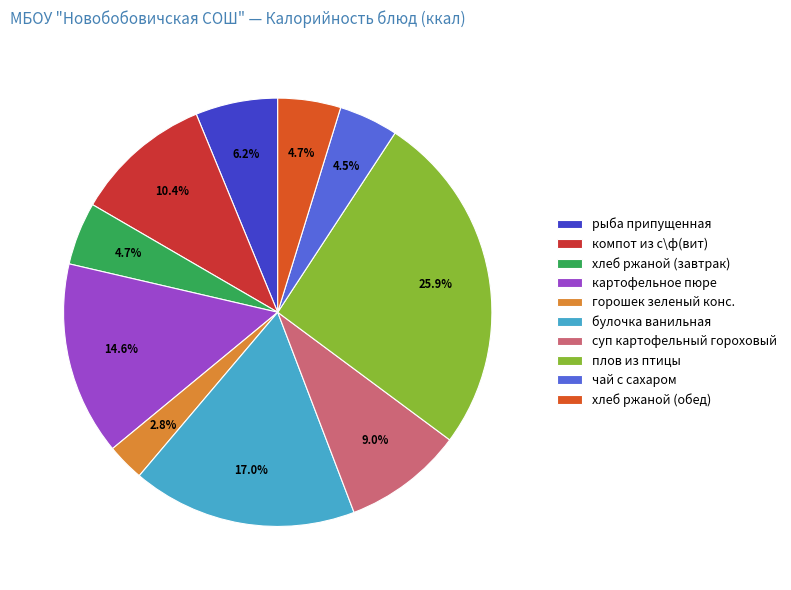

Is хлеб ржаной (обед) the majority of the pie?

No